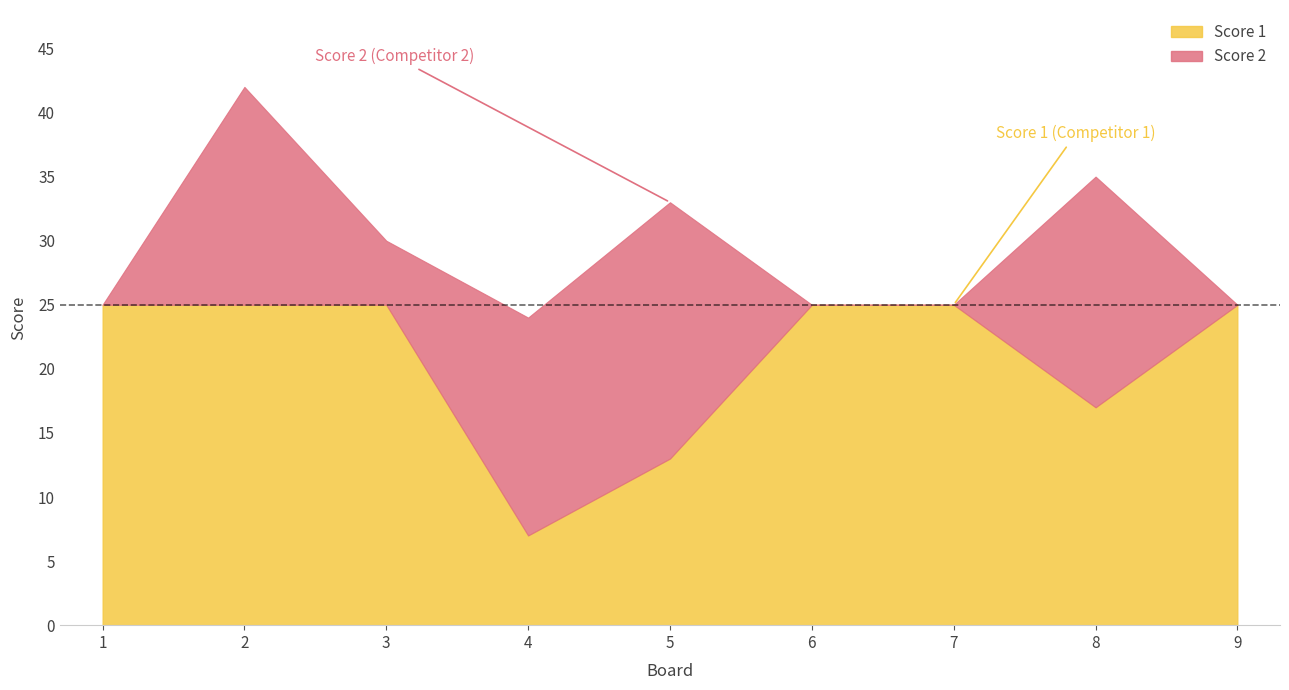

What is the difference between the maximum and second lowest values in the Score 1 series?

12